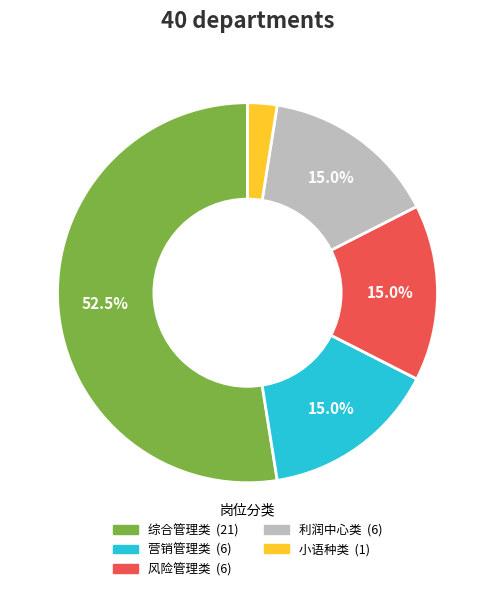

Which slice is the largest?

综合管理类